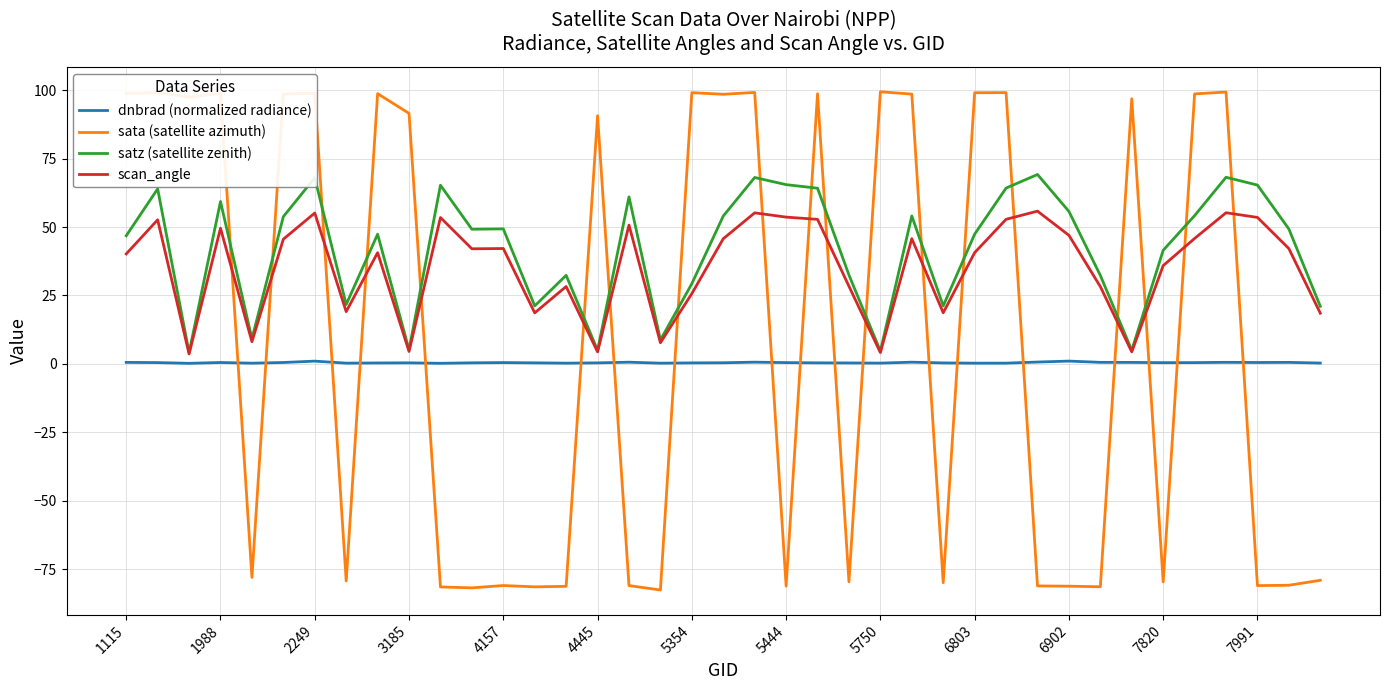

Which series has the widest spread of values?

sata (satellite azimuth)